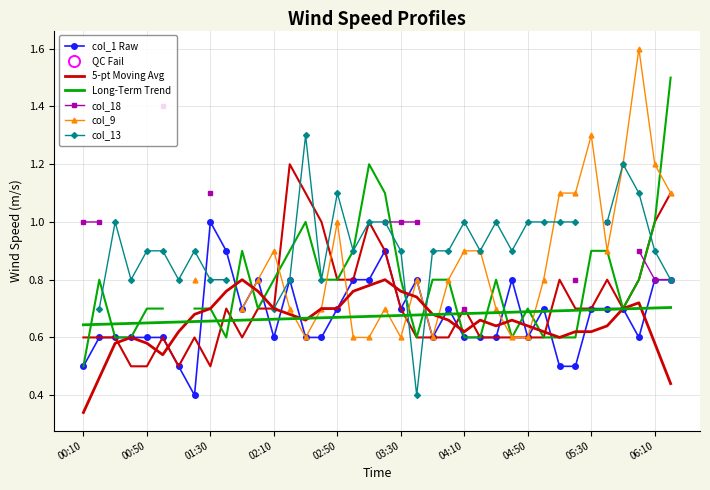

Is it true that col_1 equals 1.2 at 2000/01/30 05:00?

False